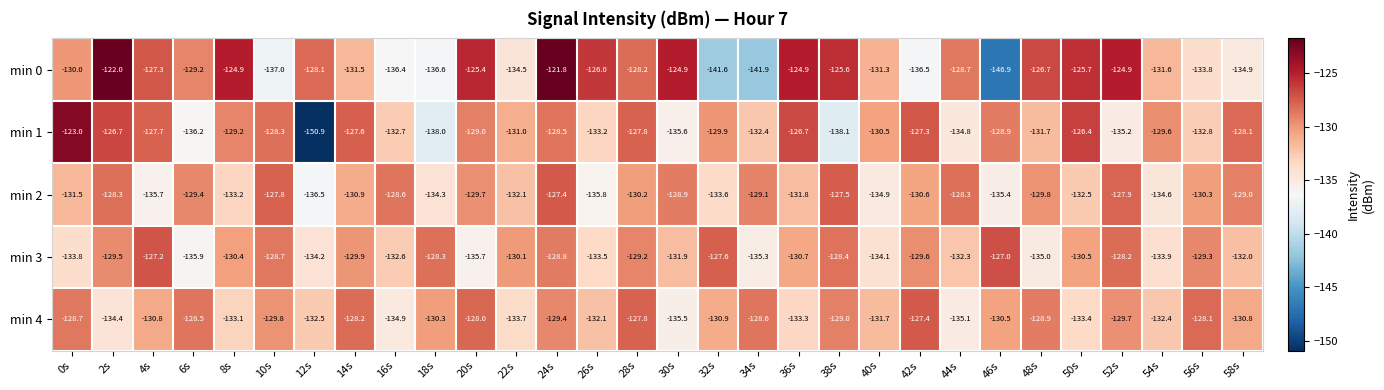

Rank the categories by min 3 value from lowest to highest.

6s, 20s, 34s, 48s, 12s, 40s, 54s, 0s, 26s, 16s, 44s, 58s, 30s, 36s, 50s, 8s, 22s, 14s, 42s, 2s, 56s, 28s, 24s, 10s, 38s, 18s, 52s, 32s, 4s, 46s